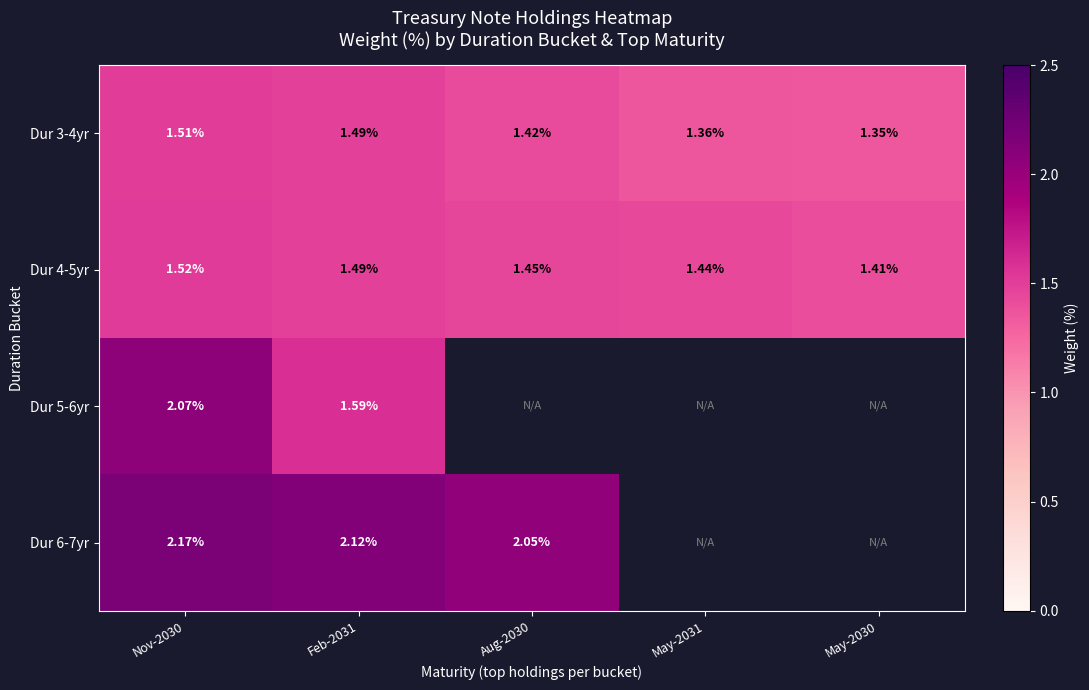

Between Nov-2030 and May-2030, which is larger?

Nov-2030